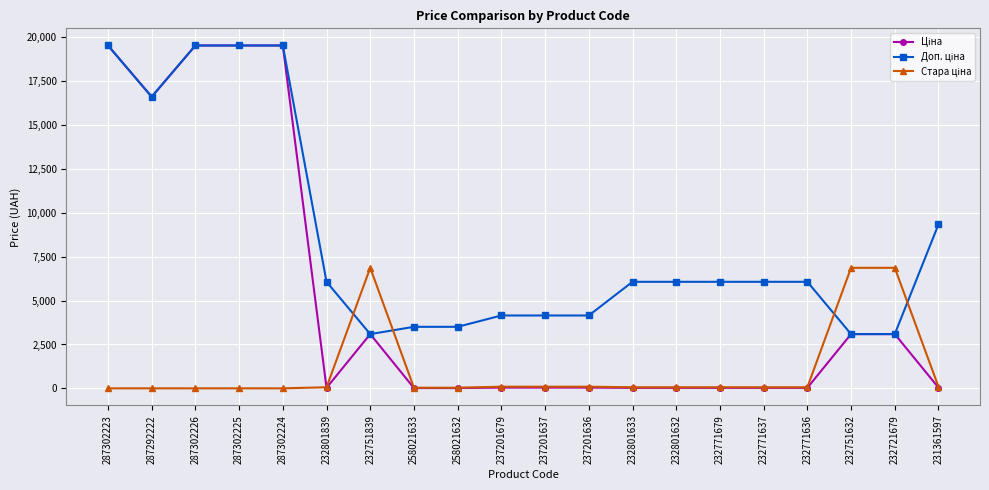

At how many categories does at least one series exceed 2351?

20